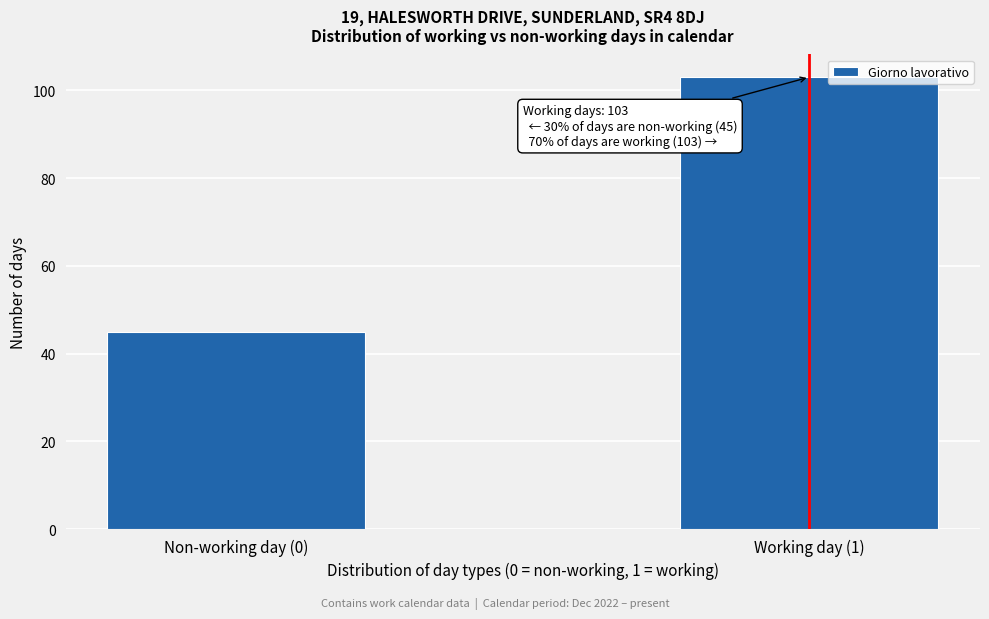

Reading right to left, extract all data points from this chart.

Working day (1)=103	Non-working day (0)=45